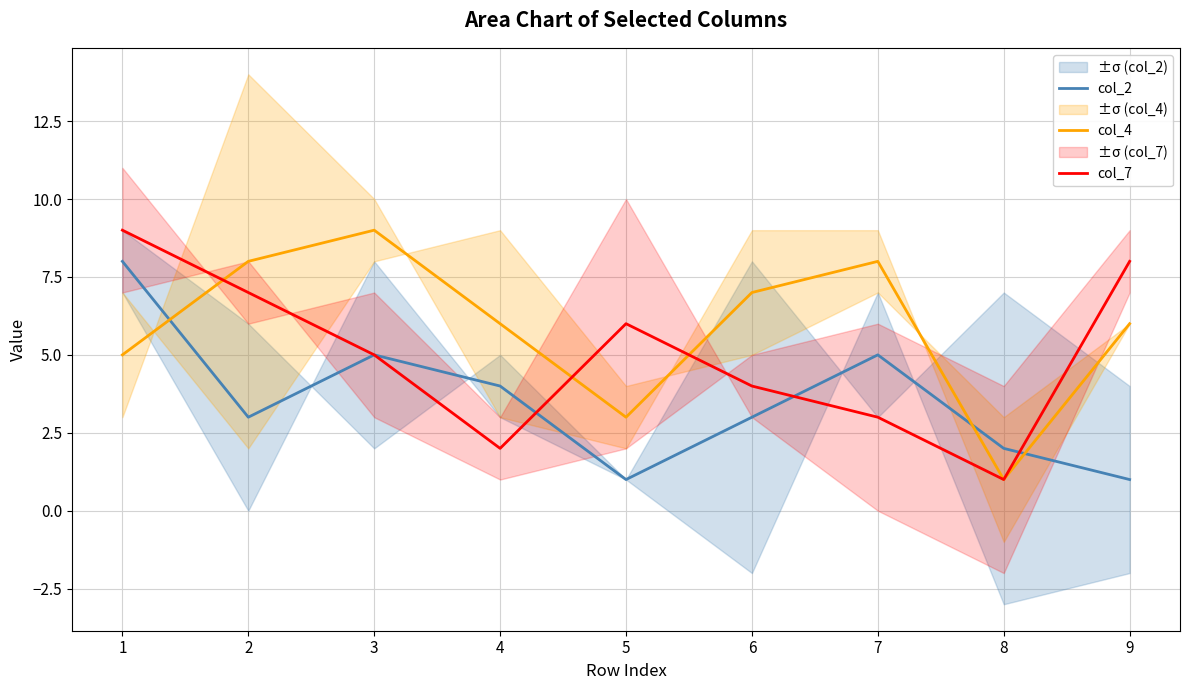

Where do col_4 and col_7 first cross each other?

1 and 2